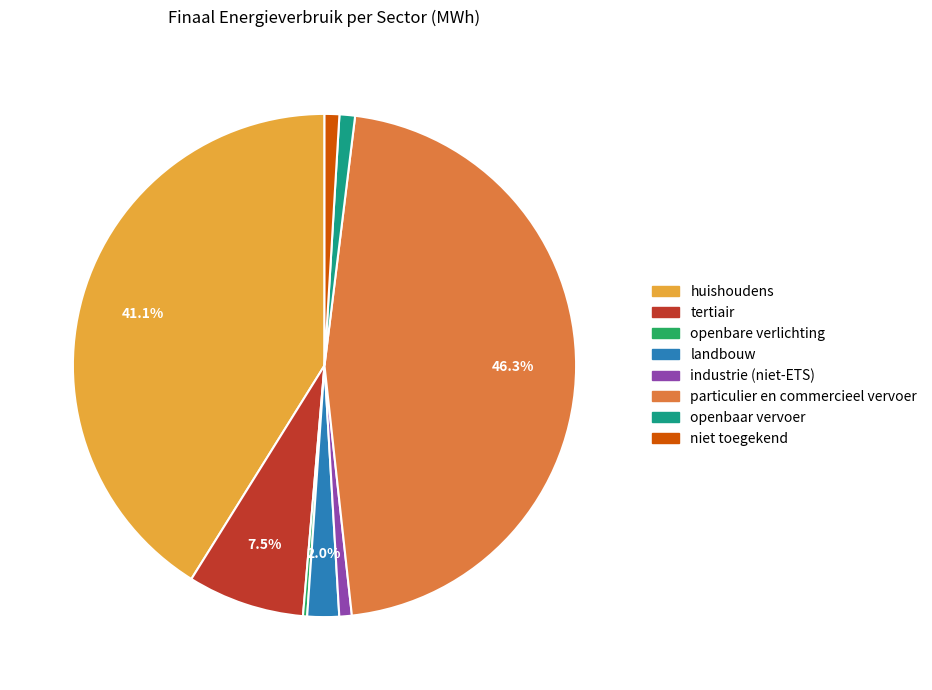

What percentage is the niet toegekend slice, to the nearest percent?

1%